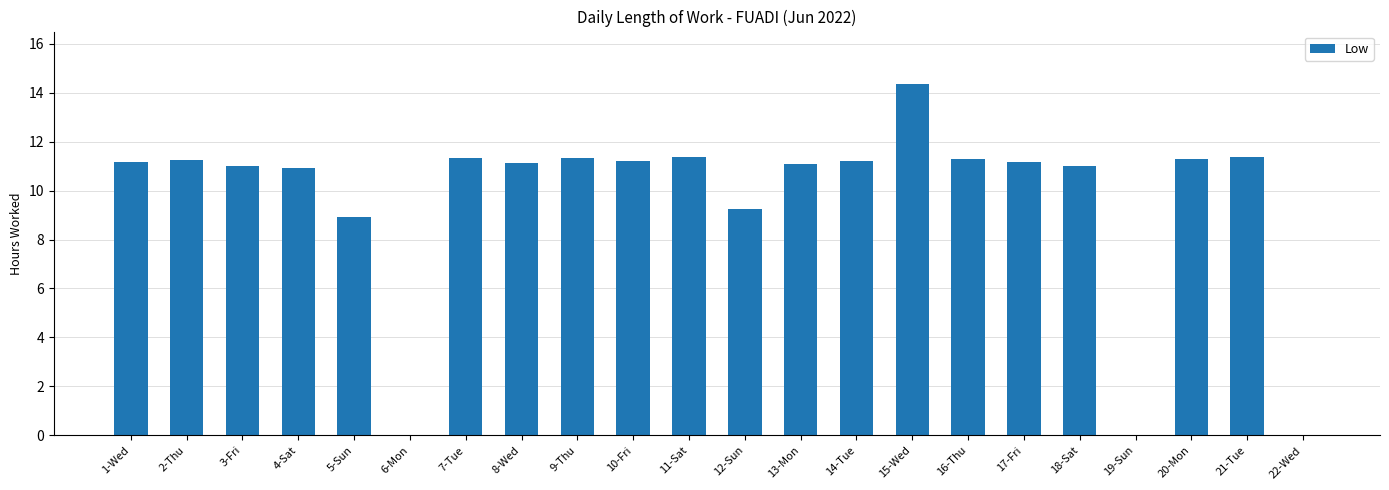

Are the bars grouped side by side (vs. stacked)?

No